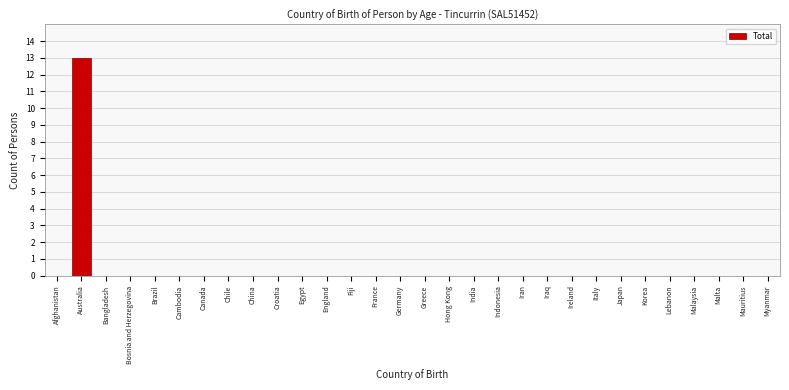

Reading right to left, what are all the values shown in this chart?

Myanmar=0	Mauritius=0	Malta=0	Malaysia=0	Lebanon=0	Korea=0	Japan=0	Italy=0	Ireland=0	Iraq=0	Iran=0	Indonesia=0	India=0	Hong Kong=0	Greece=0	Germany=0	France=0	Fiji=0	England=0	Egypt=0	Croatia=0	China=0	Chile=0	Canada=0	Cambodia=0	Brazil=0	Bosnia and Herzegovina=0	Bangladesh=0	Australia=13	Afghanistan=0